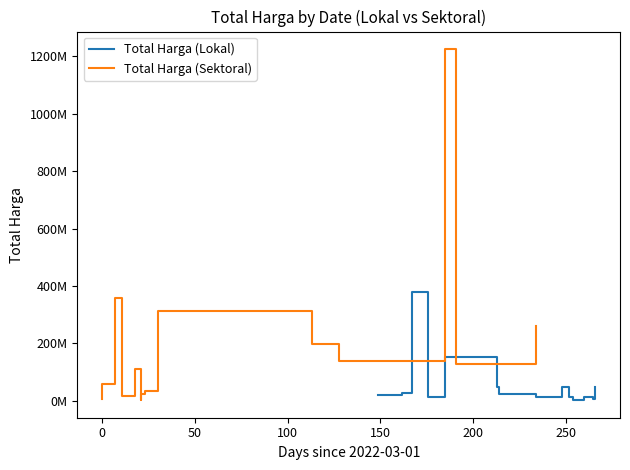

Is the value of Total Harga (Lokal) at 200 greater than the value of Total Harga (Sektoral) at 50?

No